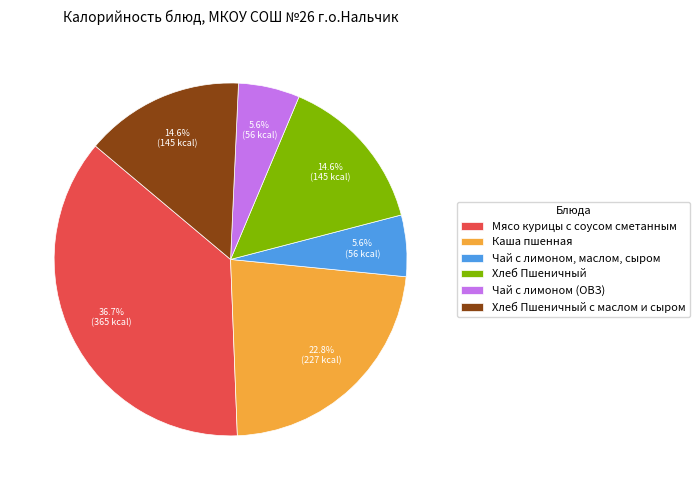

Between Чай с лимоном (ОВЗ) and Каша пшенная, which is larger?

Каша пшенная